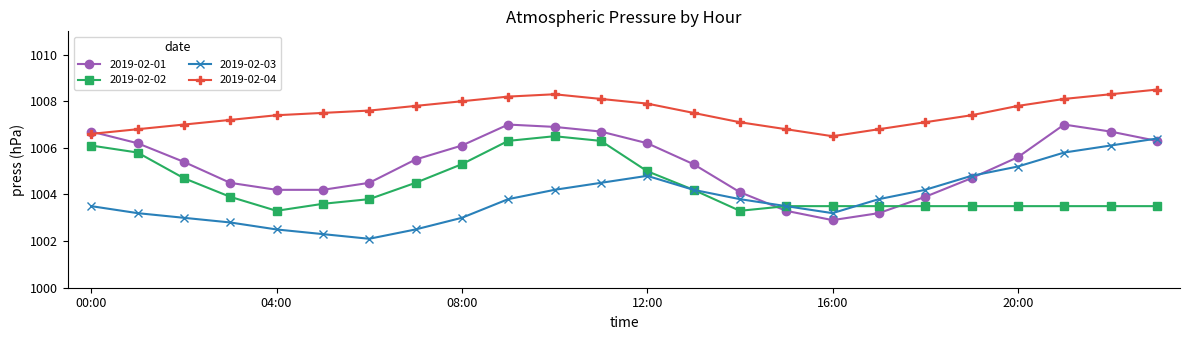

How many lines are shown in the chart?

4